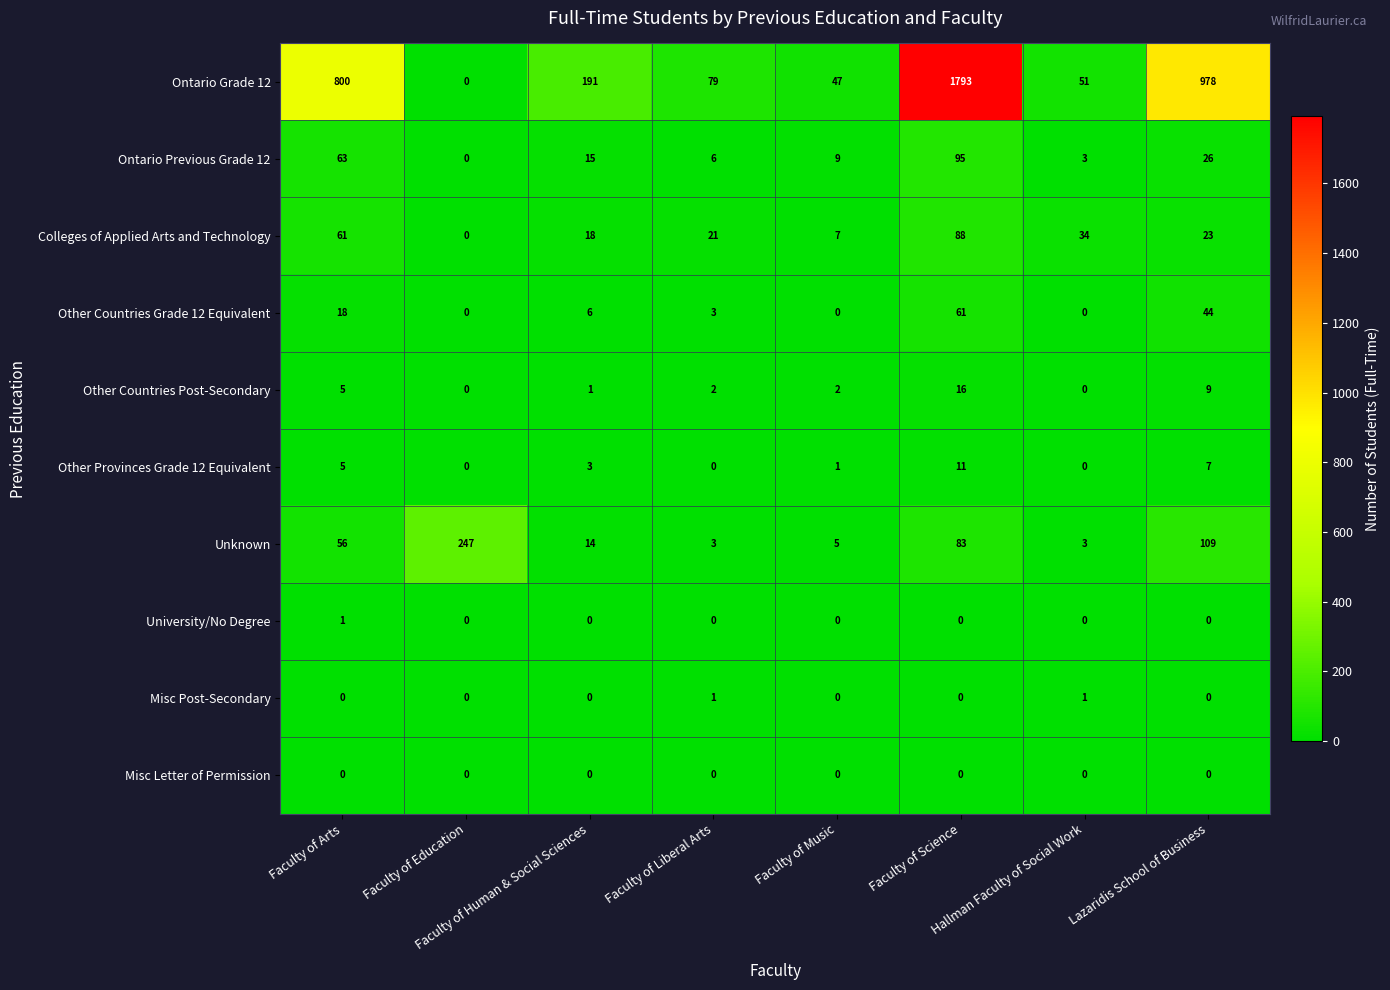

What is the difference between the maximum and minimum values in the Ontario Grade 12 series?

1793